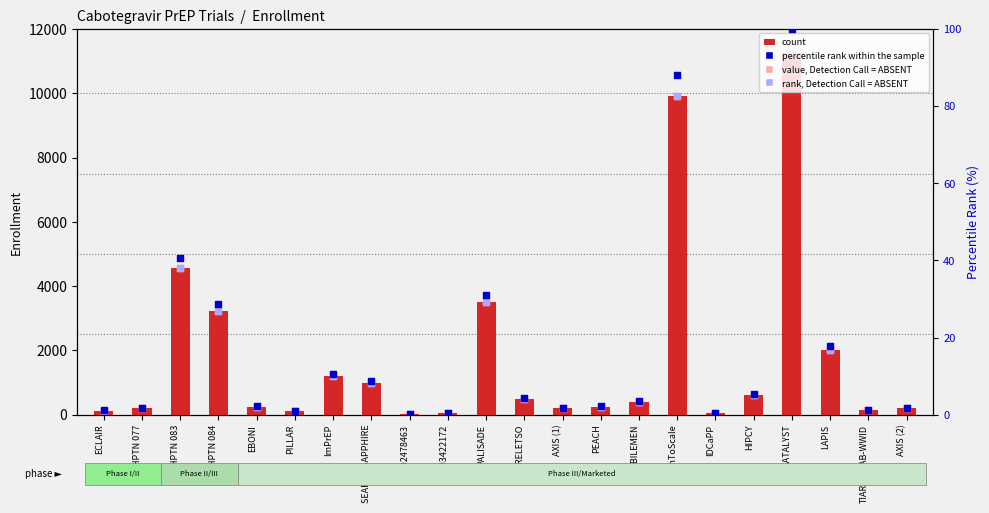

Which series has the largest total across all categories?

count